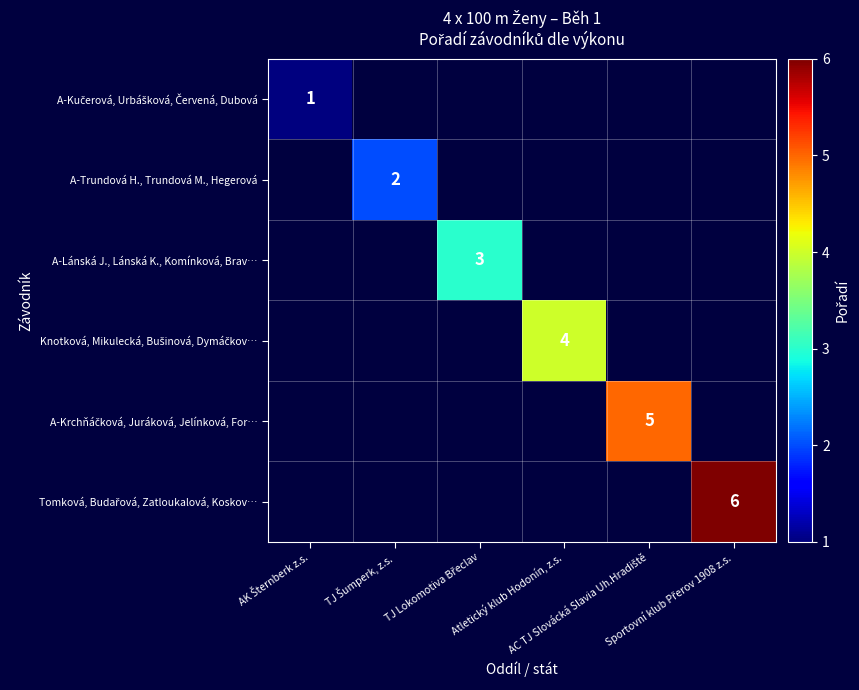

At how many categories does at least one series exceed 3?

3